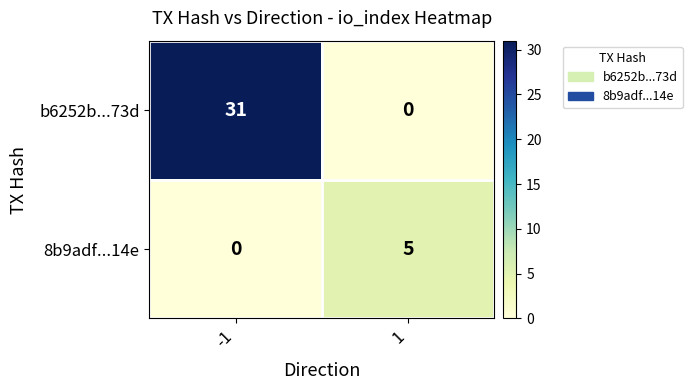

What is the total value across all series at -1?

31